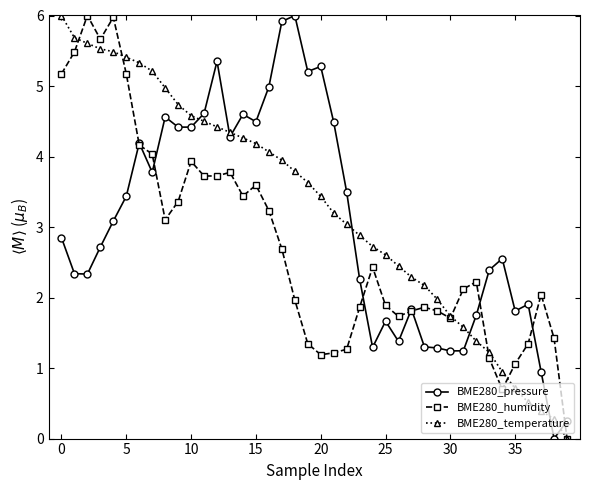

How many distinct data groups are displayed?

3